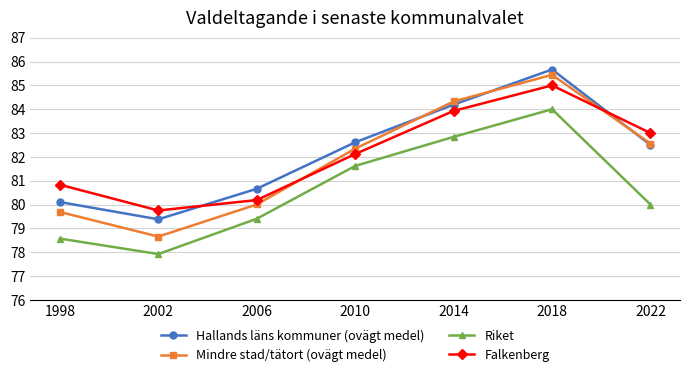

What is the value of the Riket point at the 6th from the left?

84.0